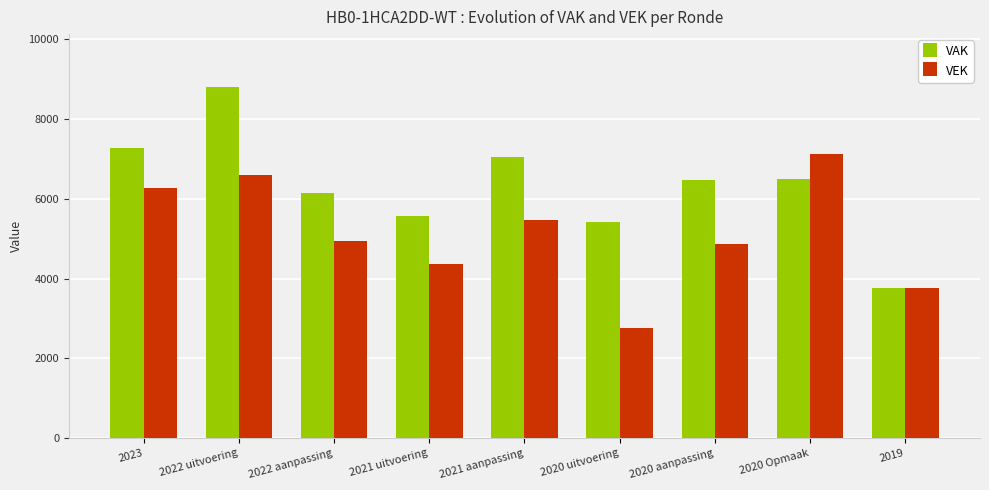

At which label does VAK first exceed 6461?

2023